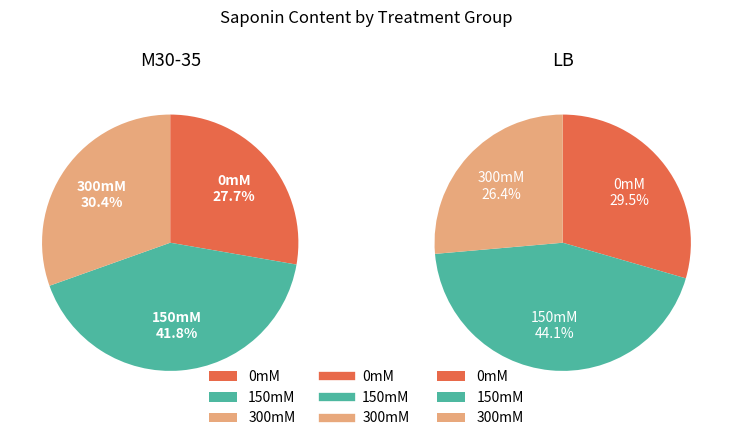

Which series has the largest range (max minus min)?

LB